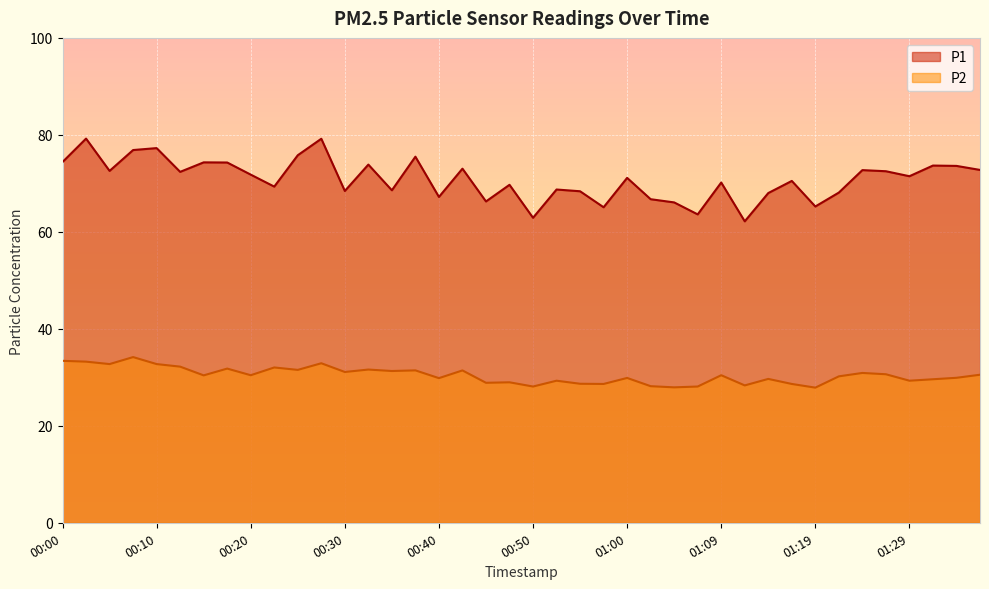

How many data points does each series have?

40